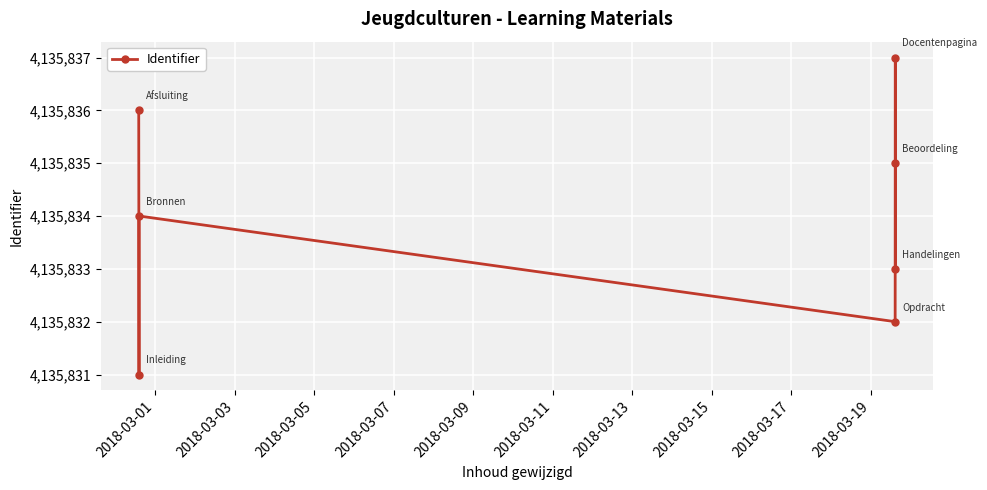

Reading left to right, transcribe all the data shown in this chart.

4135836	4135831	4135834	4135832	4135835	4135837	4135833